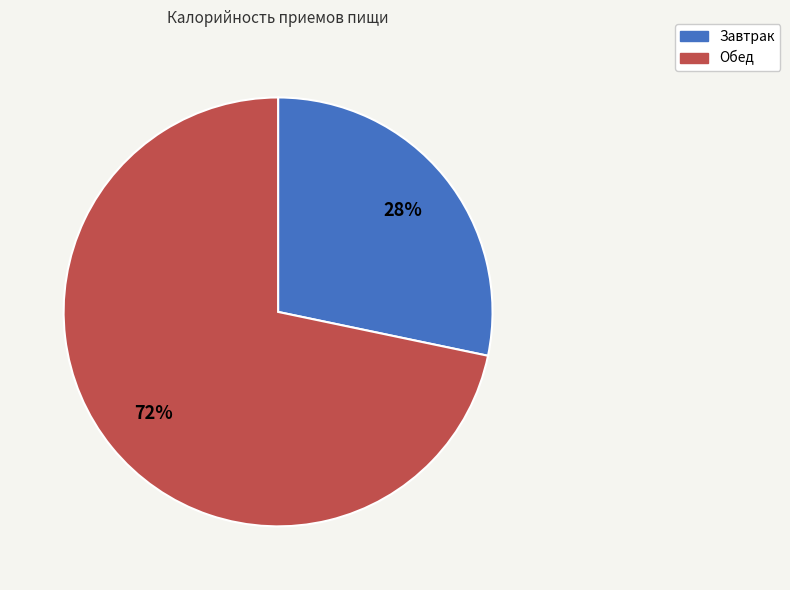

To the nearest percent, what is the average slice percentage?

50%